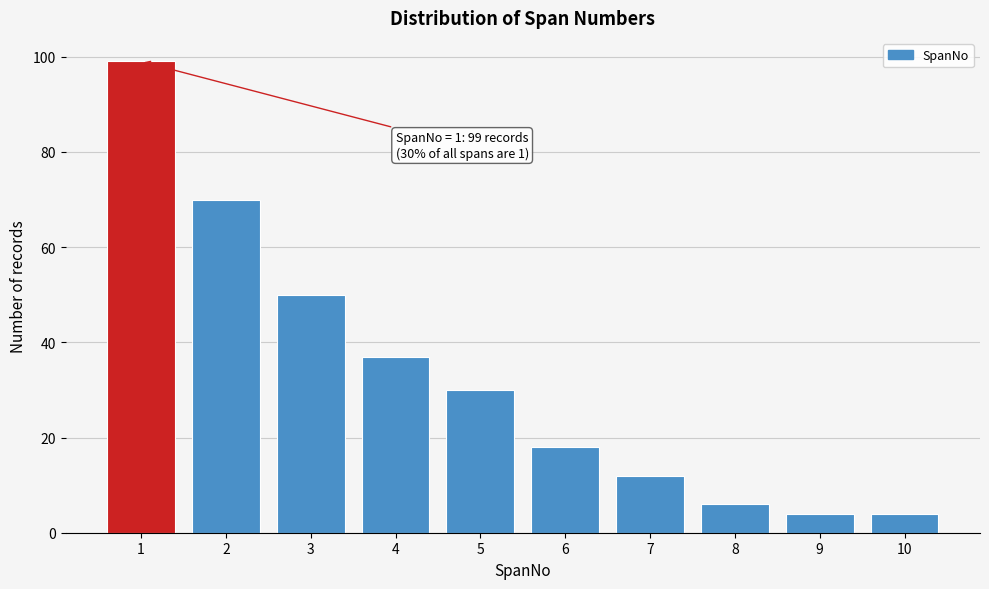

Reading right to left, extract all data points from this chart.

4	4	6	12	18	30	37	50	70	99